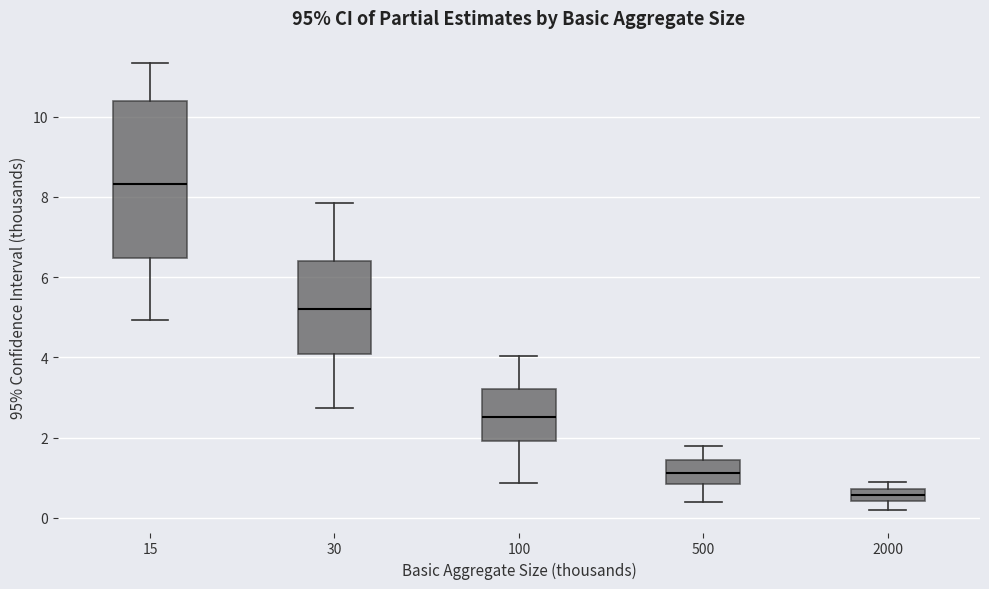

Comparing the boxes themselves (not the whiskers), which one is the tallest?

15